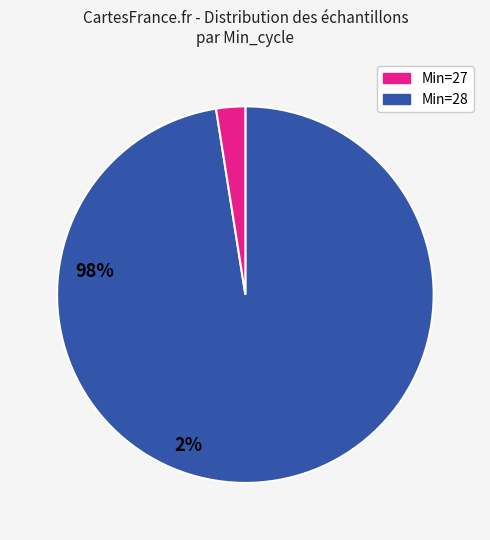

How many segments does this pie chart have?

2